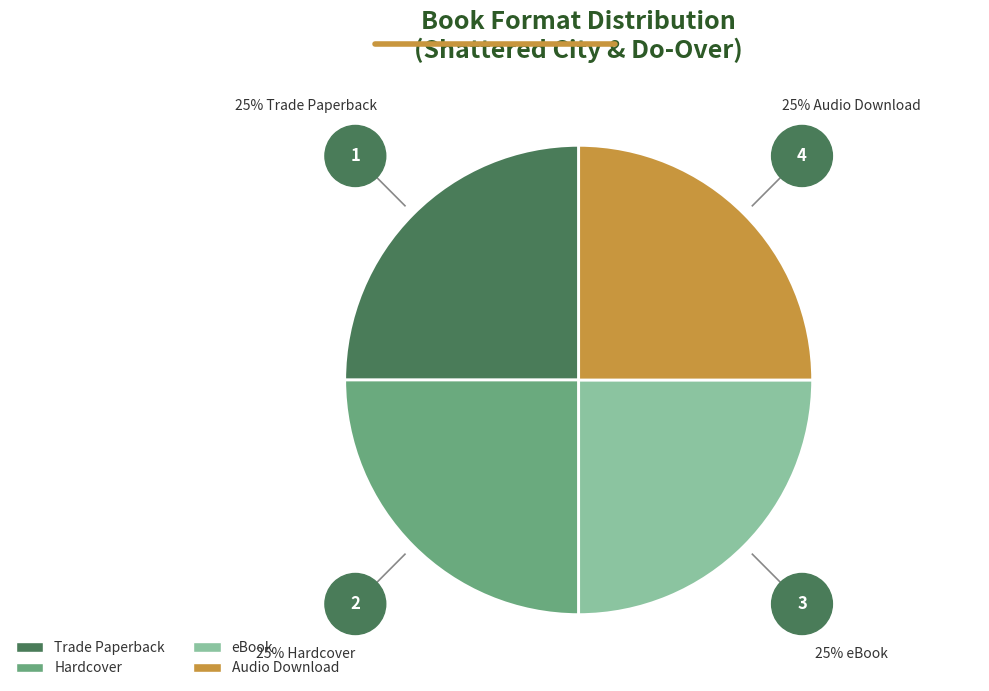

What is the ratio of the value at eBook to the value at Hardcover?

1.0